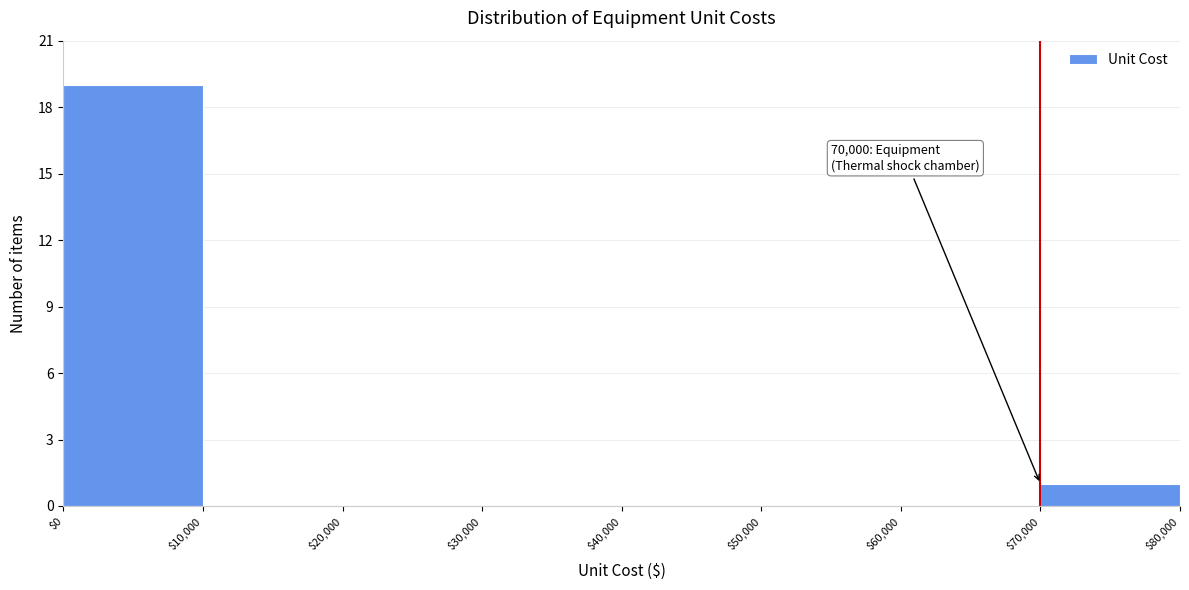

Over which range of the x-axis is the bar tallest?

$0 to $10,000